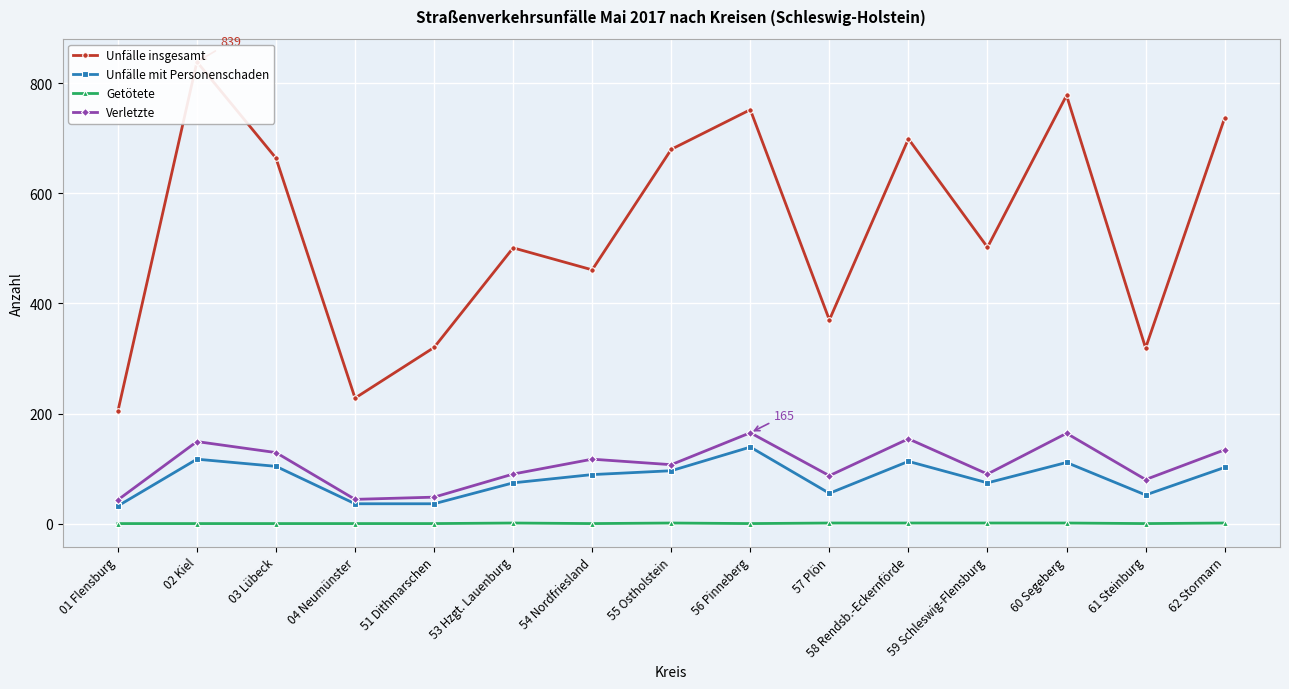

What is the greatest value displayed?

839